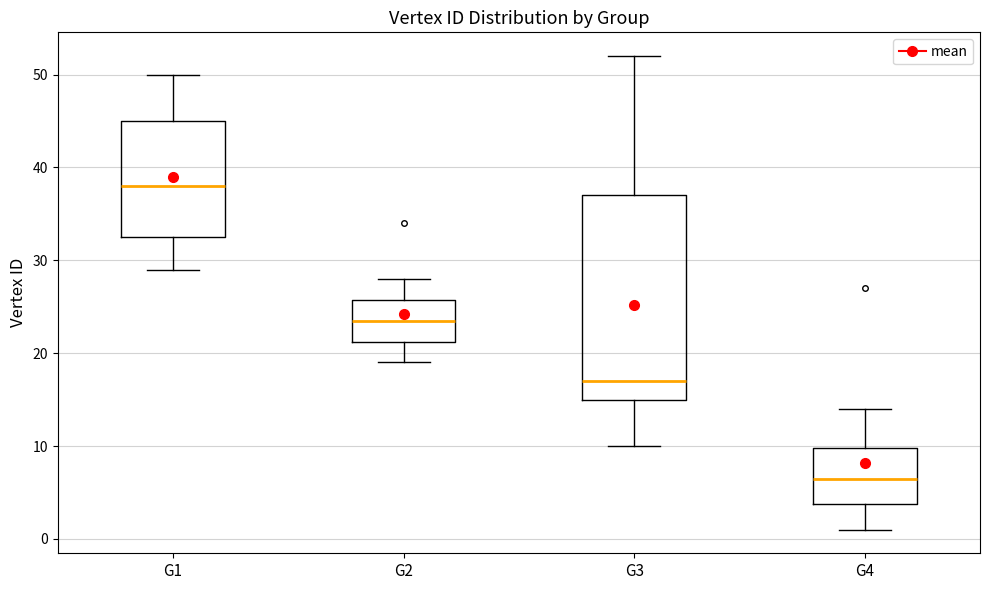

Which box is the tallest, from its lower edge to its upper edge?

G3